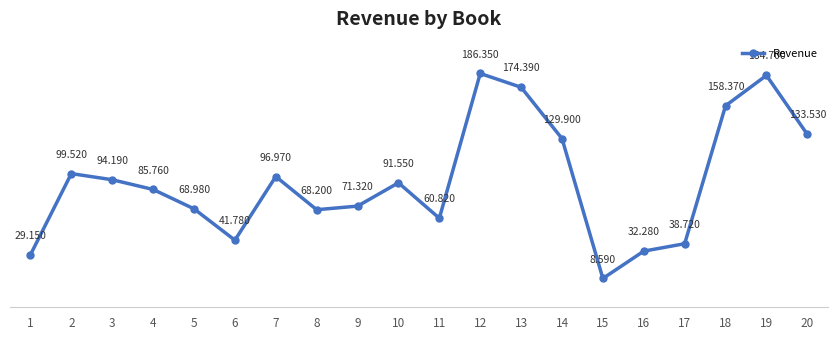

Approximately how many times larger is the value at 6 compared to 19?

0.2